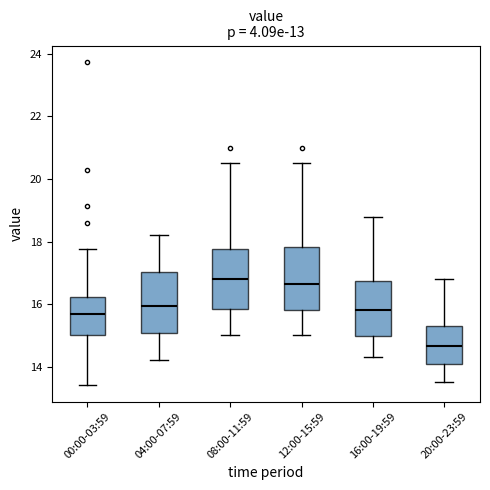

Where does the lower whisker of the box for 20:00-23:59 end on the y-axis? The values are not printed on the chart, so give them approximately, as read against the axis.

13.6